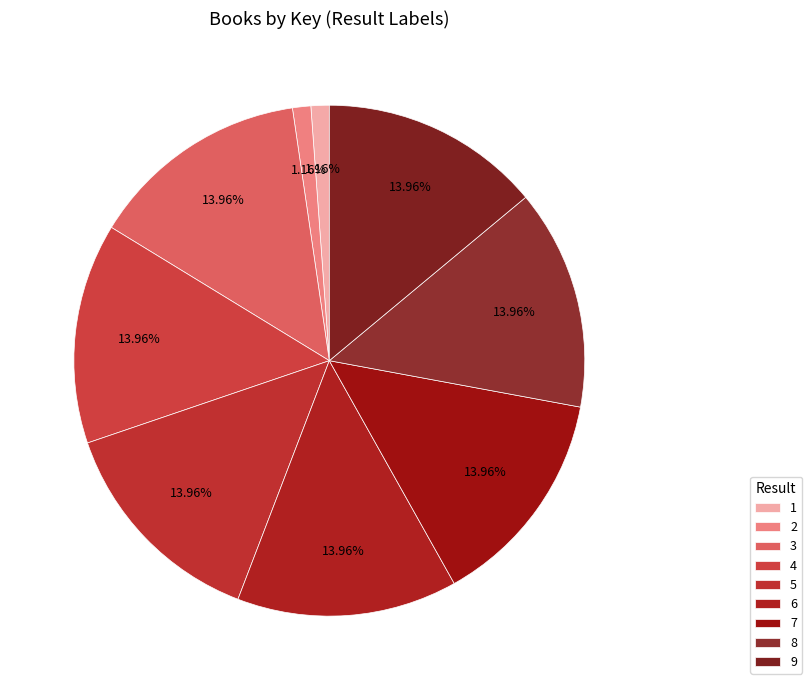

What is the change in value from 1 to 5?

+1942489457